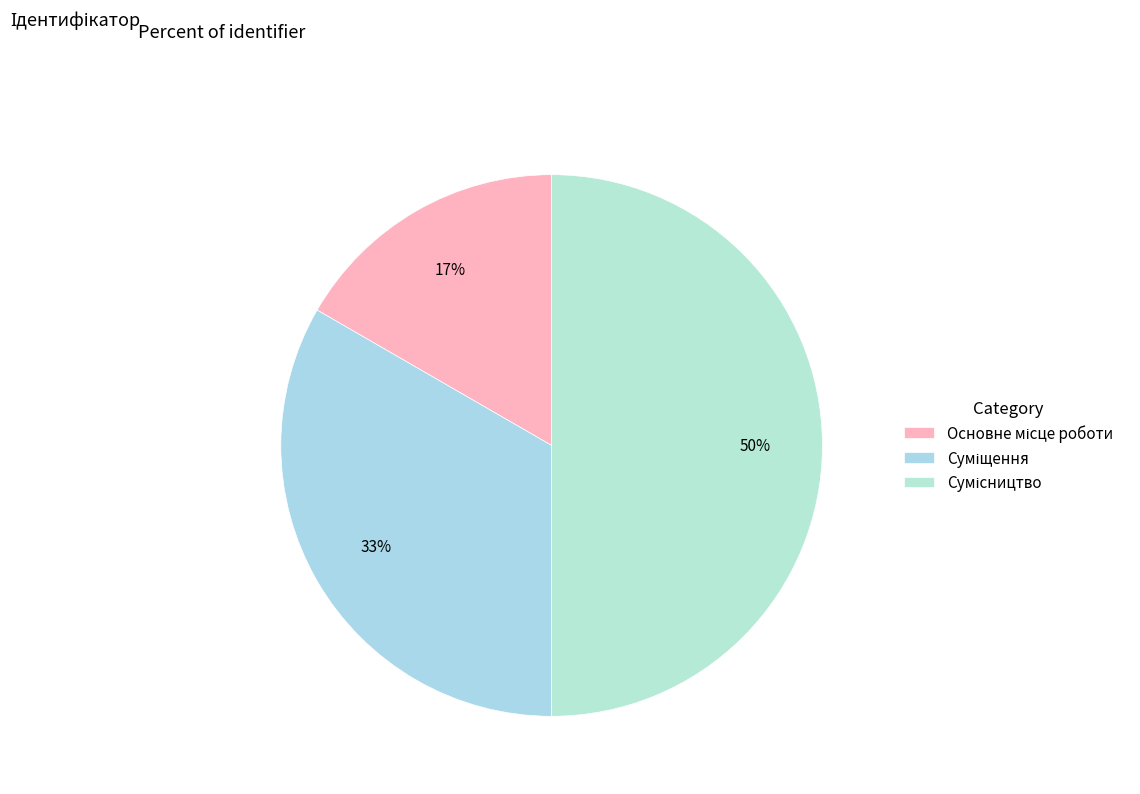

To the nearest percent, what is the difference between the largest and smallest slice percentages?

33%